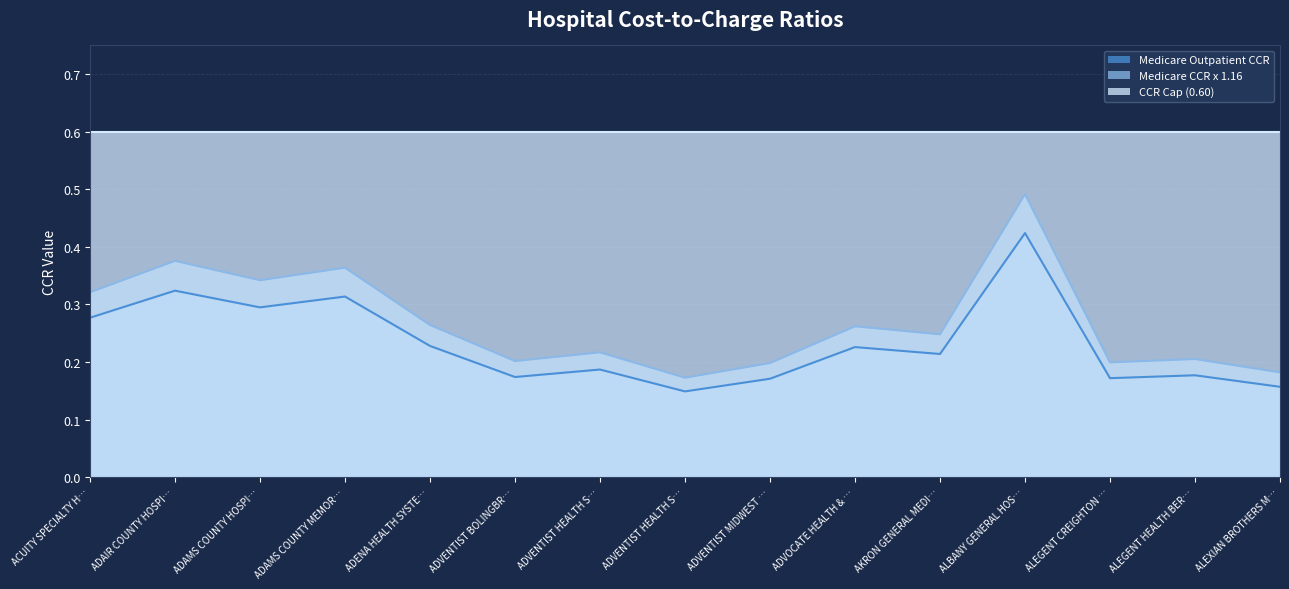

What are all the series names shown in the legend?

Medicare Outpatient CCR, Medicare CCR x 1.16, CCR Cap (0.60)